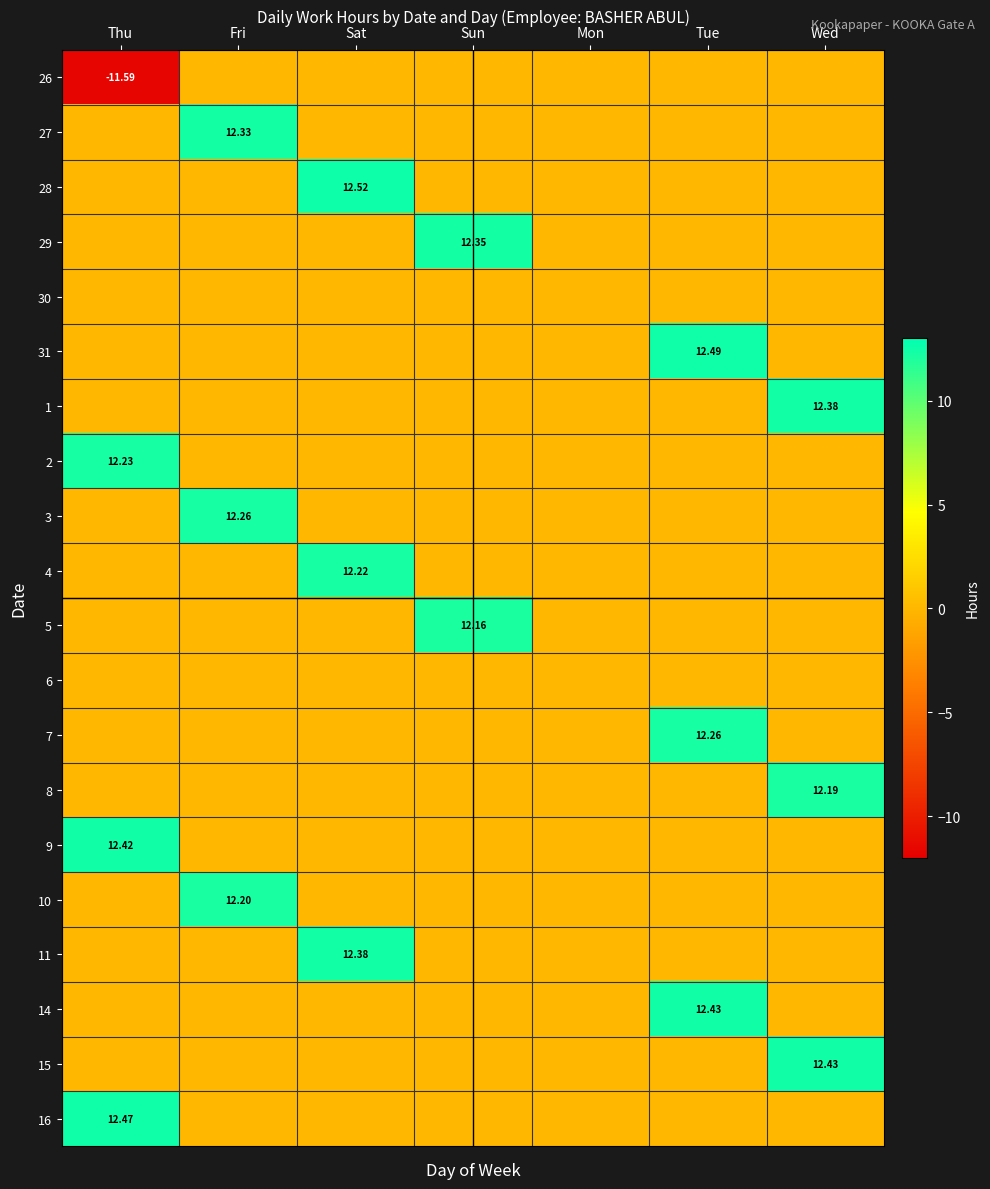

At how many categories does at least one series exceed -3?

7